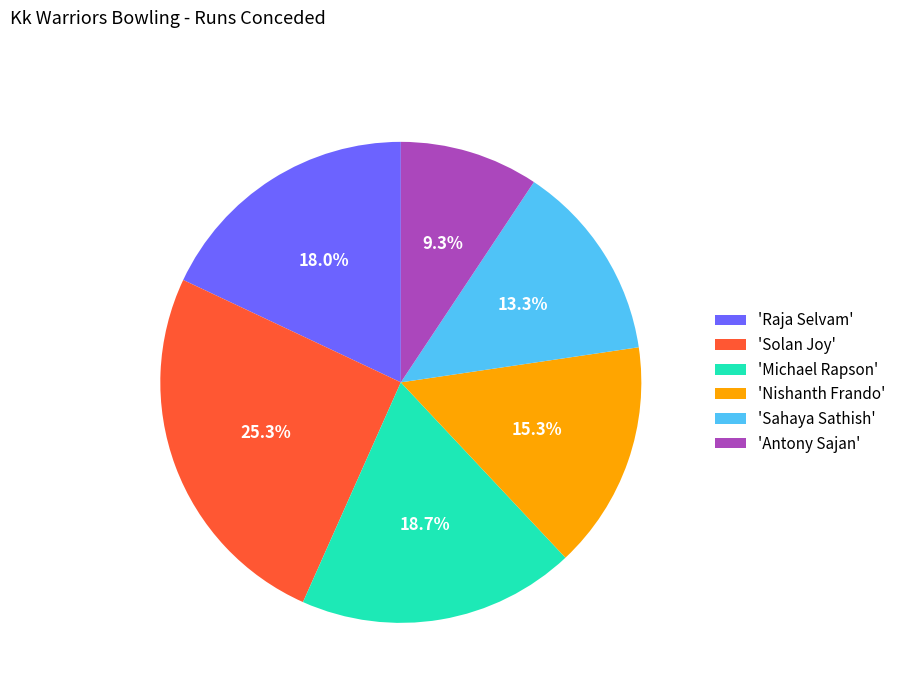

Rank the categories by value from lowest to highest.

'Antony Sajan', 'Sahaya Sathish', 'Nishanth Frando', 'Raja Selvam', 'Michael Rapson', 'Solan Joy'